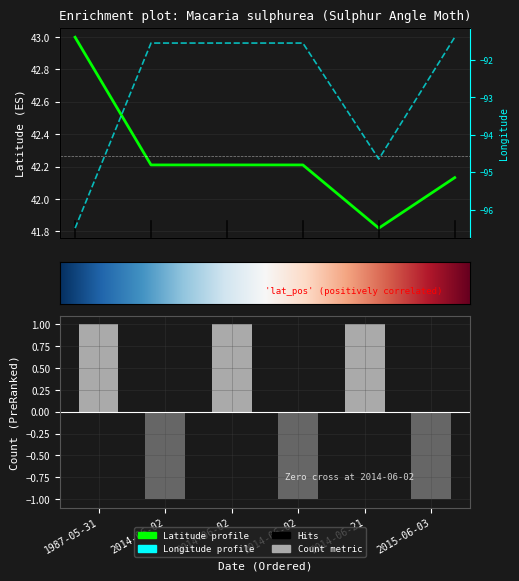

Is it true that Latitude equals 42.2 at 2014-06-02?

True